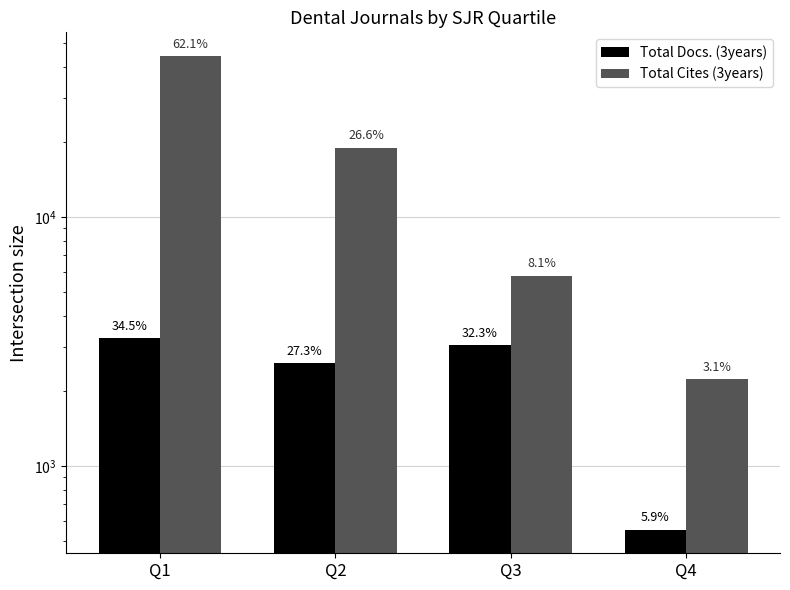

At which category is the sum across all series the highest?

Q1